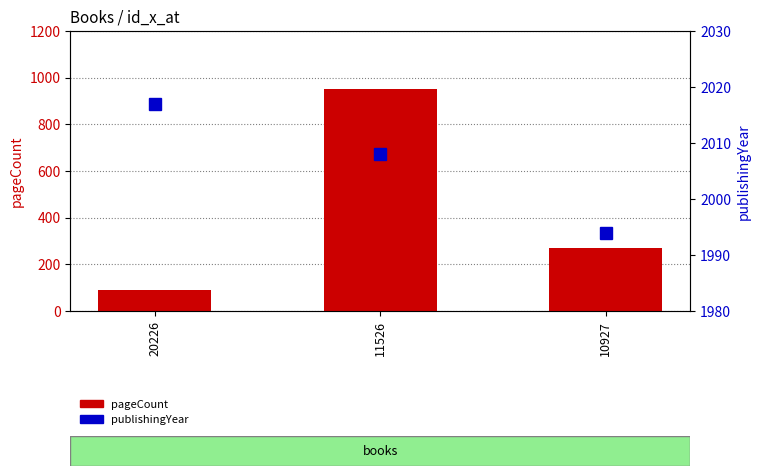

Between 11526 and 10927, which is larger?

11526